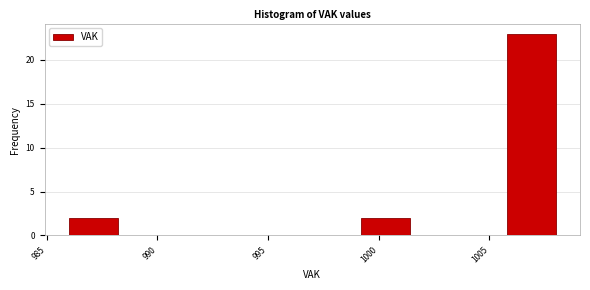

What is the height of the bar covering 999.2 to 1001.4 on the x-axis? Neither the bar edges nor the heights are printed on the chart, so give them approximately, as read against the axes.

2